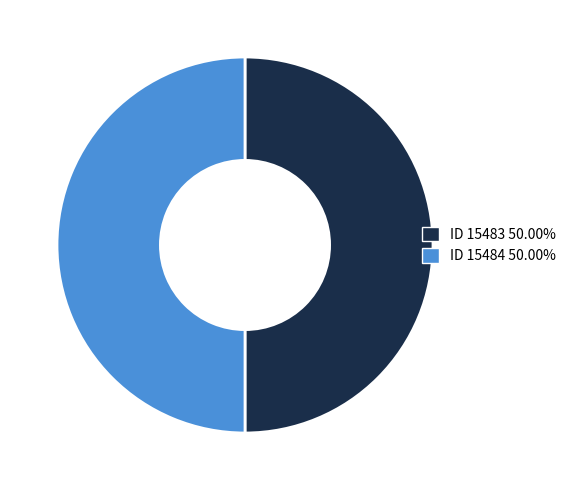

Is it true that ID 15483 is 50% of the pie?

True